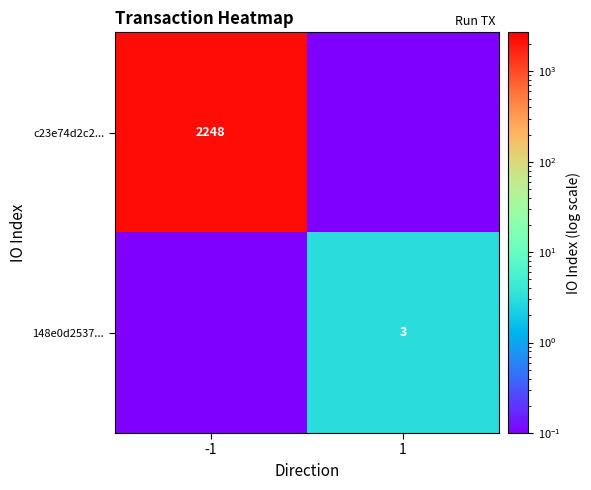

Is it true that 148e0d2537... equals 3.0 at 1?

True